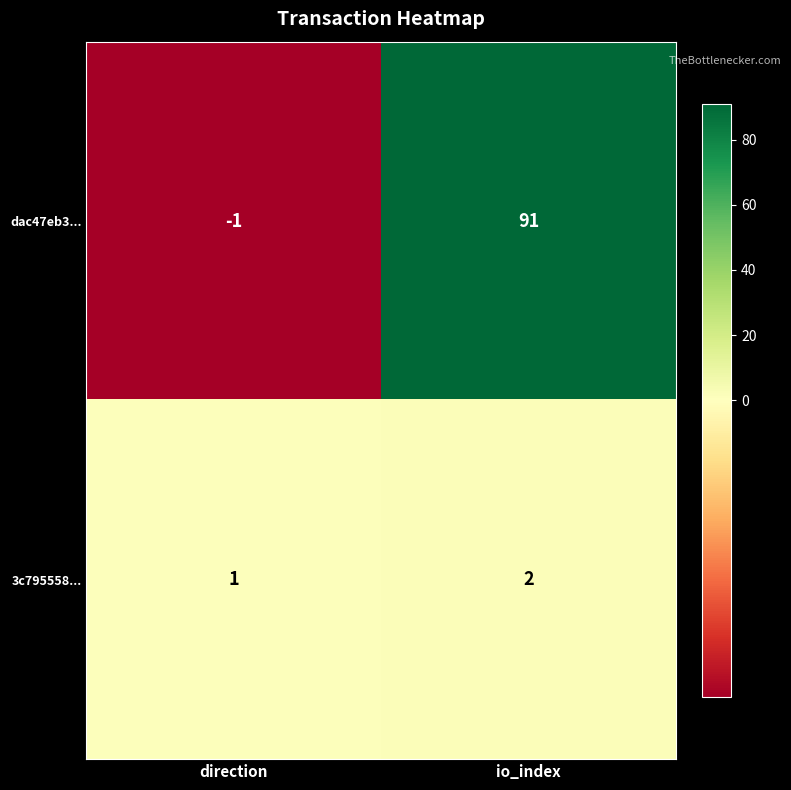

Which series has the widest spread of values?

dac47eb3...